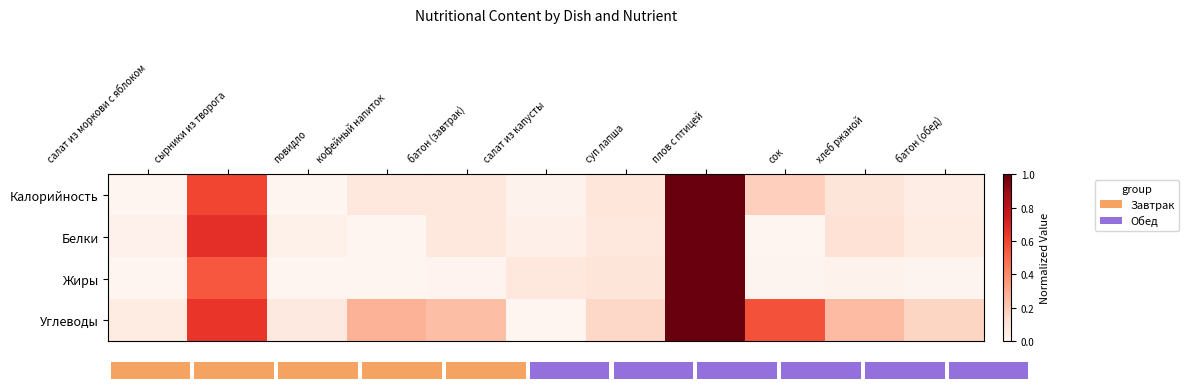

What is the difference between the Углеводы values at сок and сырники из творога?

0.1